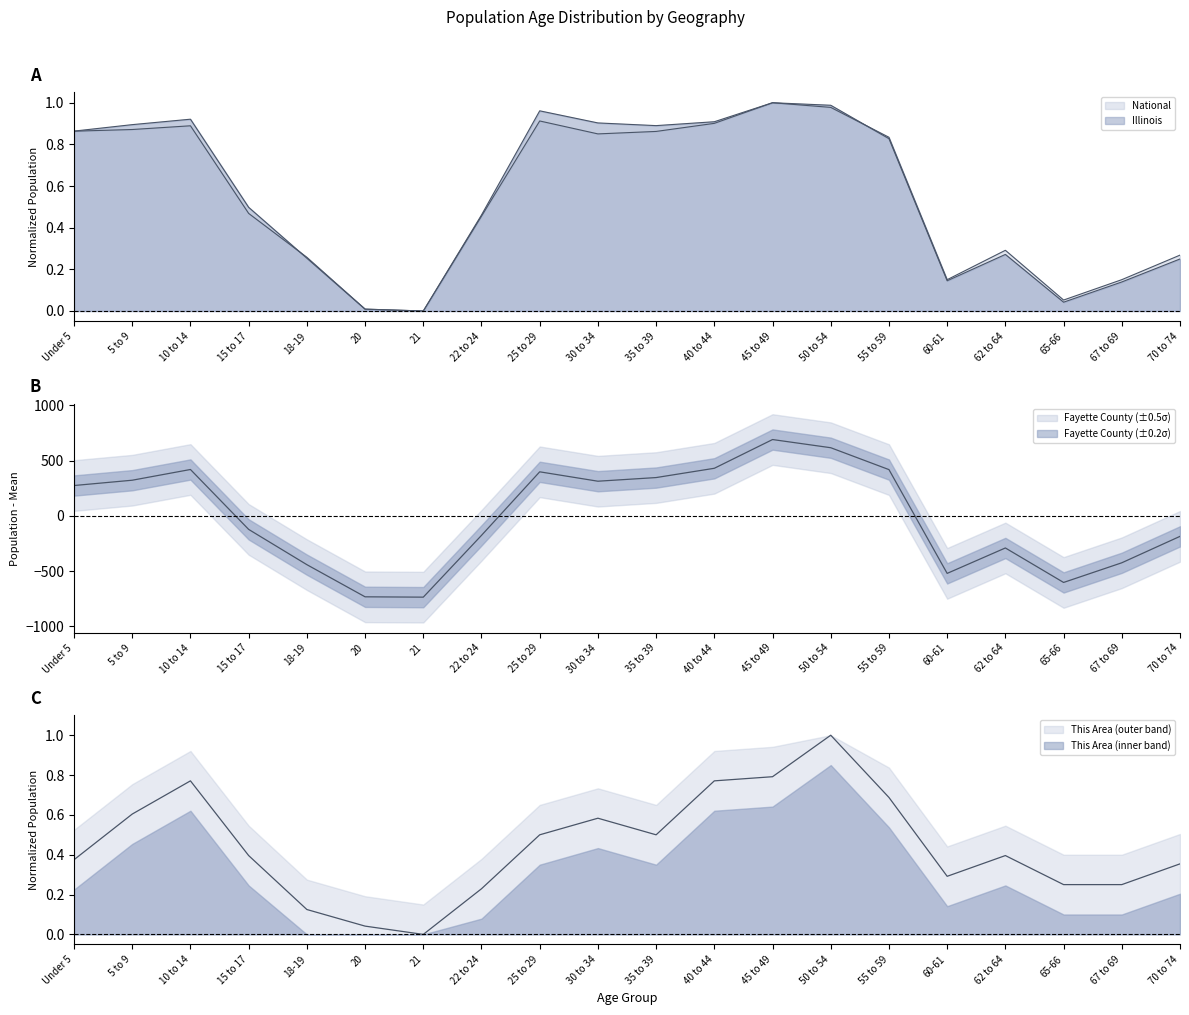

True or false: Fayette County has a value of 188.1 at 40 to 44.

False